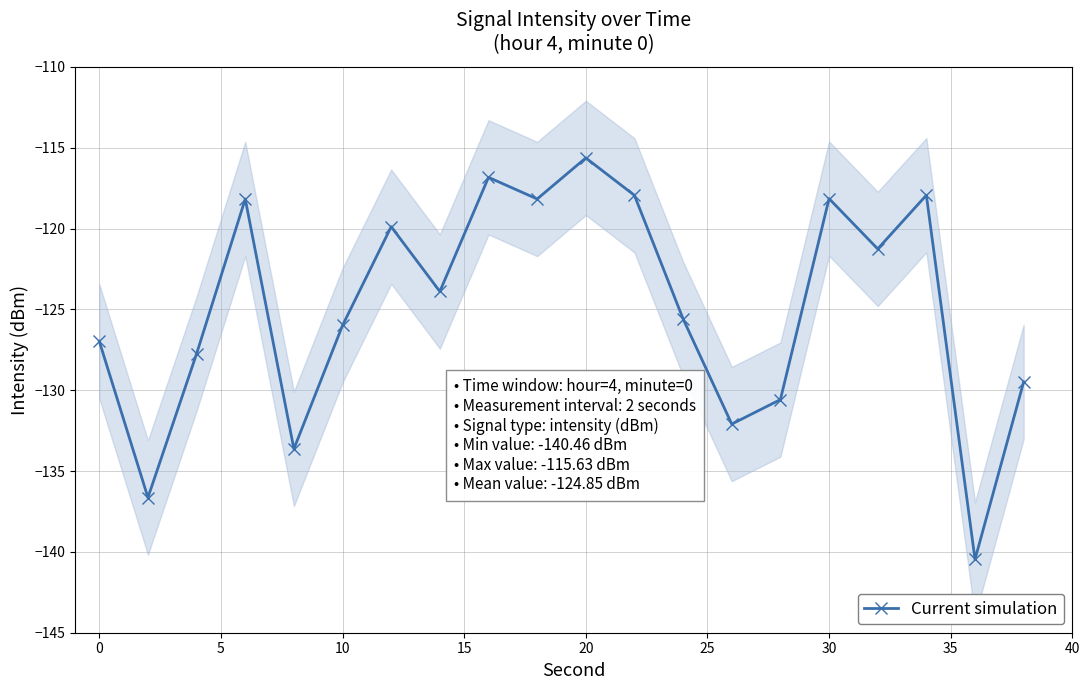

What is the value of the 16th point from the left?

-133.6